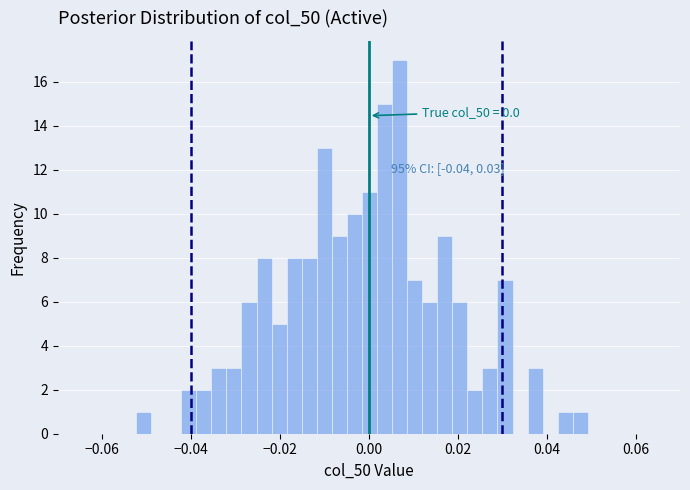

Read against the x-axis, roughly where is the centre of the tallest bar?

0.006